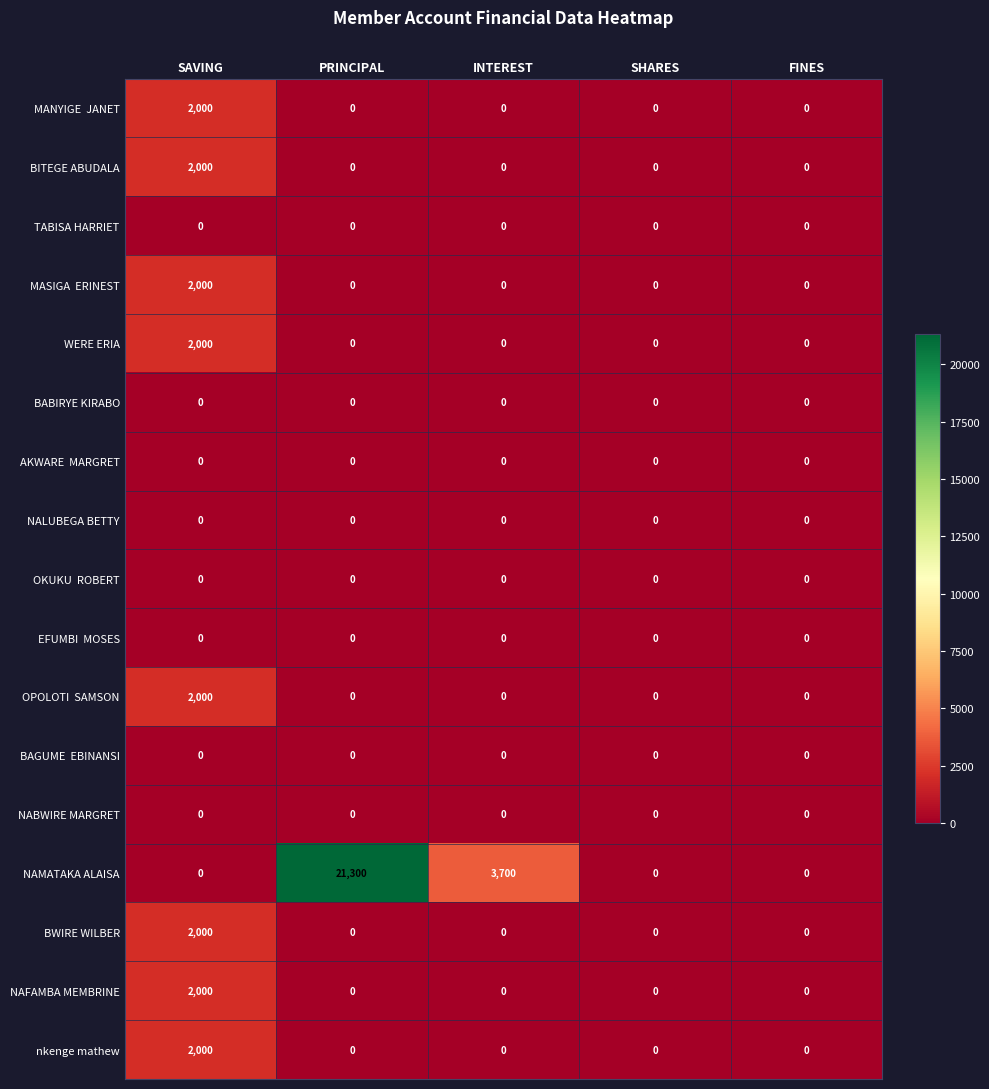

What is the maximum value shown in the chart?

21300